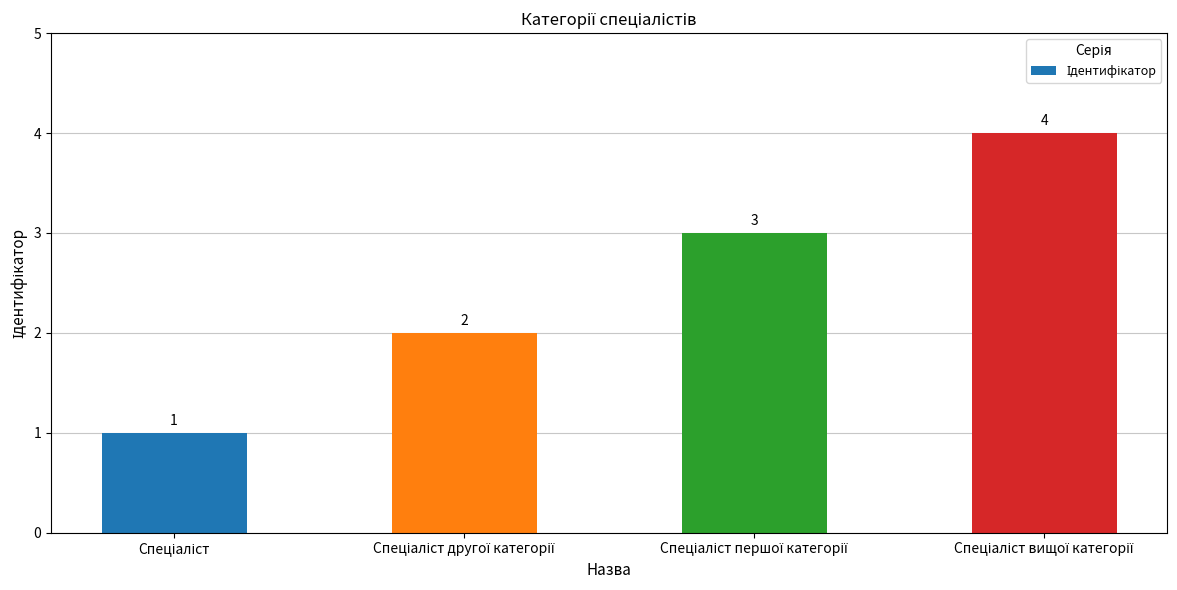

What is the value of the 4th bar from the left?

4